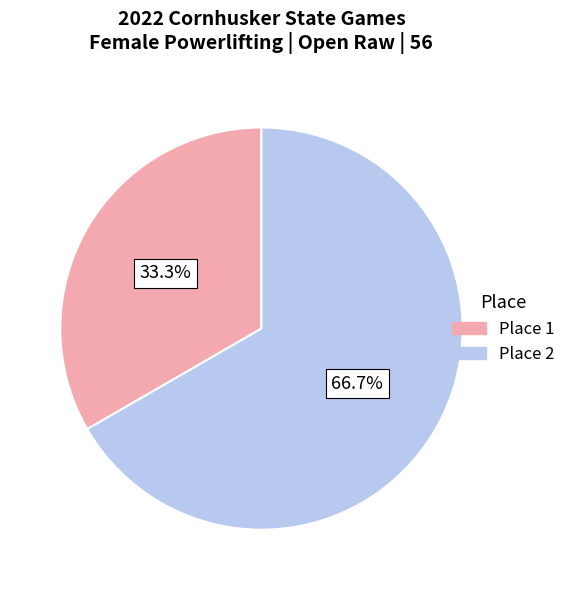

Is there any slice that represents more than half of the pie?

Yes